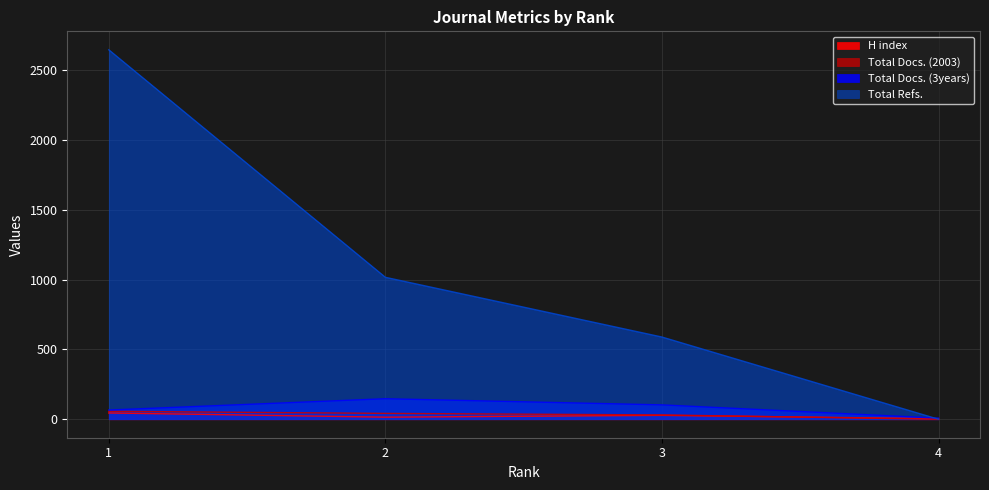

Which category has the lowest value in the Total Docs. (2003) series?

4